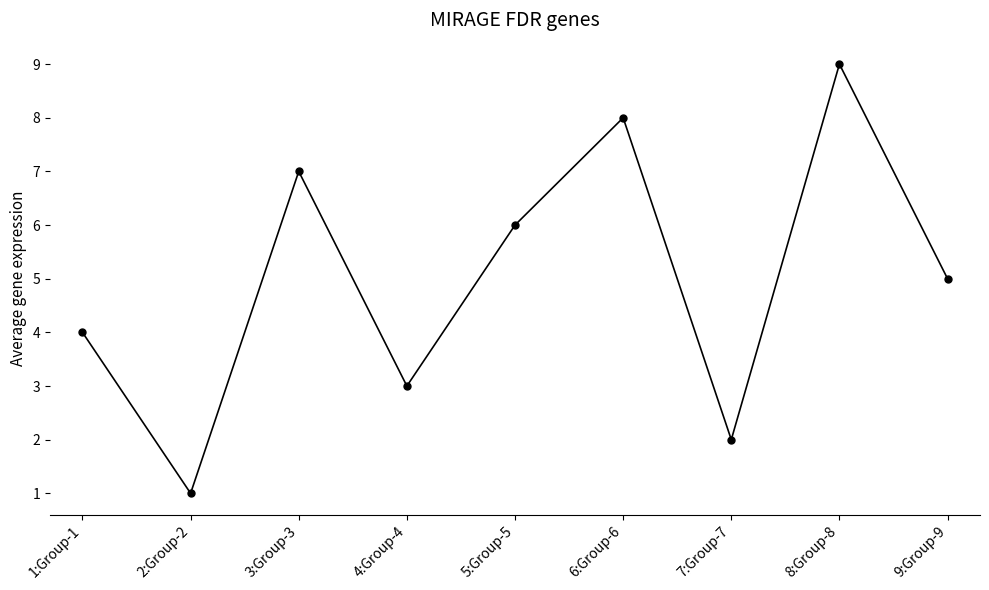

What is the minimum value shown in the chart?

1